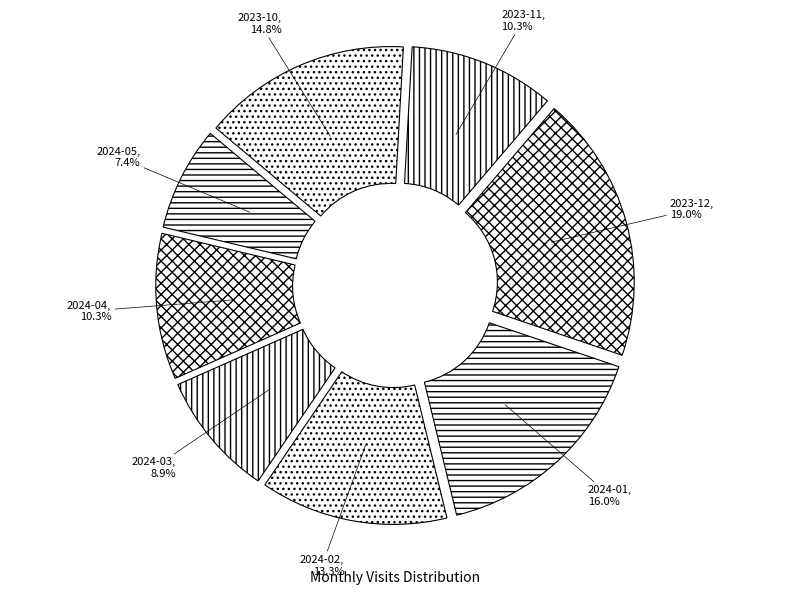

What portion of the pie excludes 2024-05?

92.6%